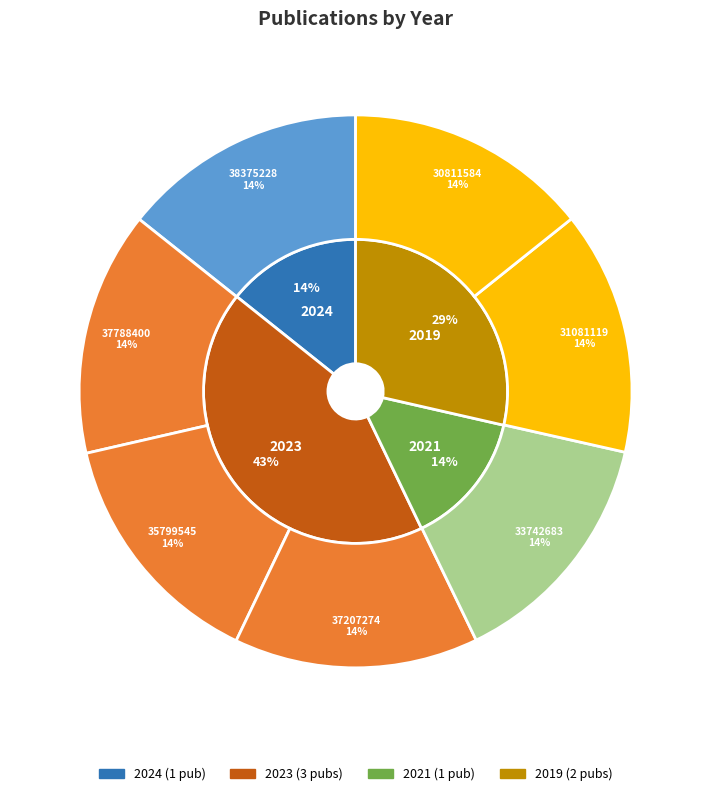

Count the number of slices in the pie.

7